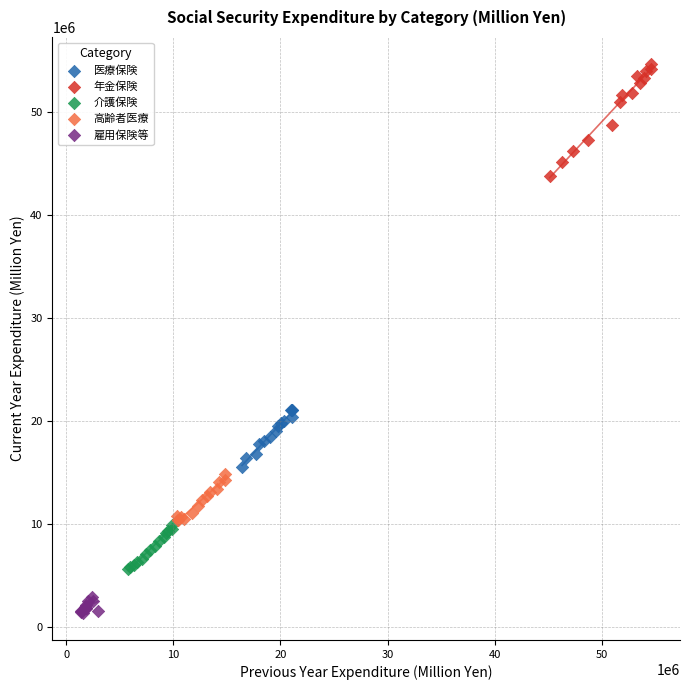

Which series reaches the maximum Y coordinate?

年金保険